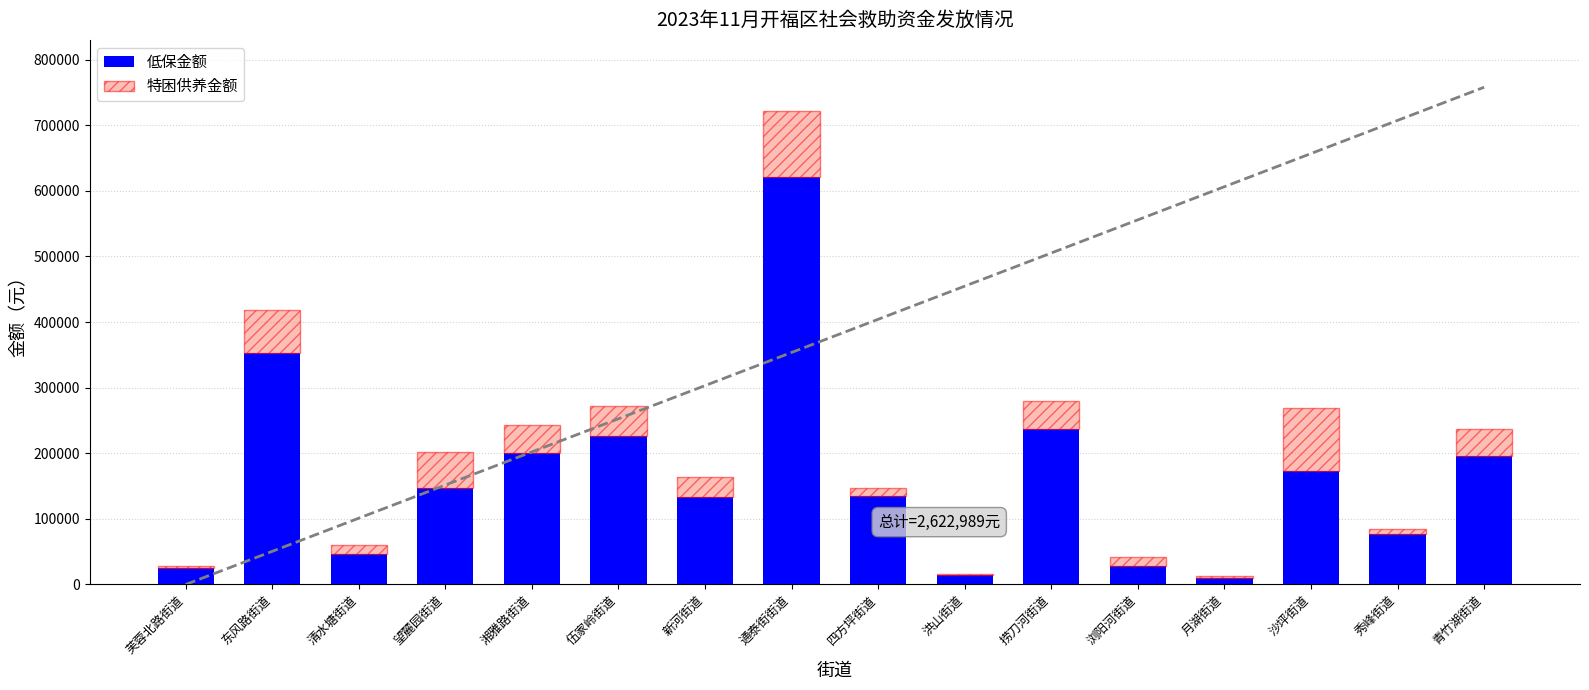

What is the value of the 低保金额 bar at the 13th from the left?

9790